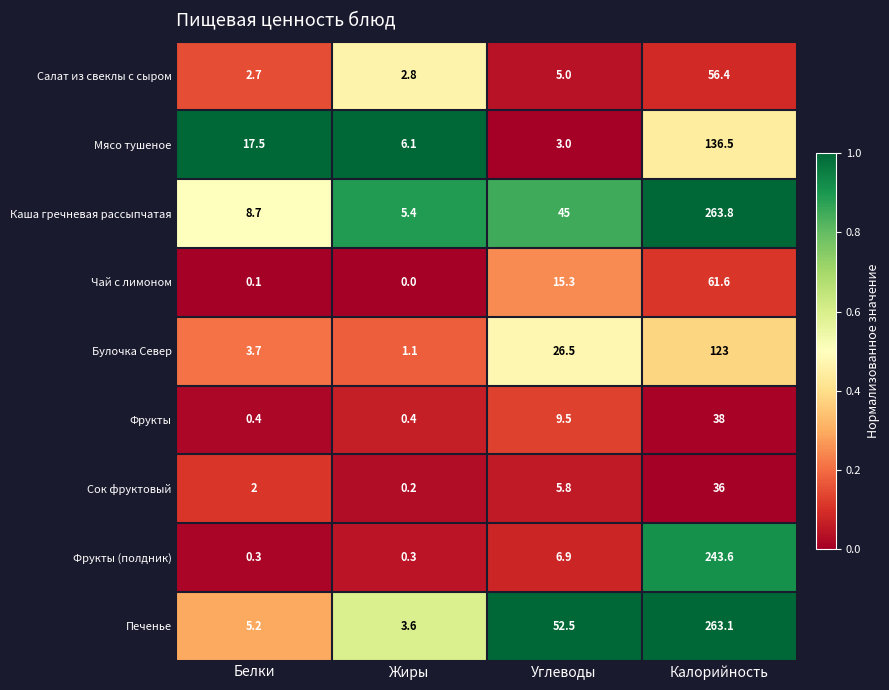

Which series changed the most between Жиры and Углеводы?

Печенье